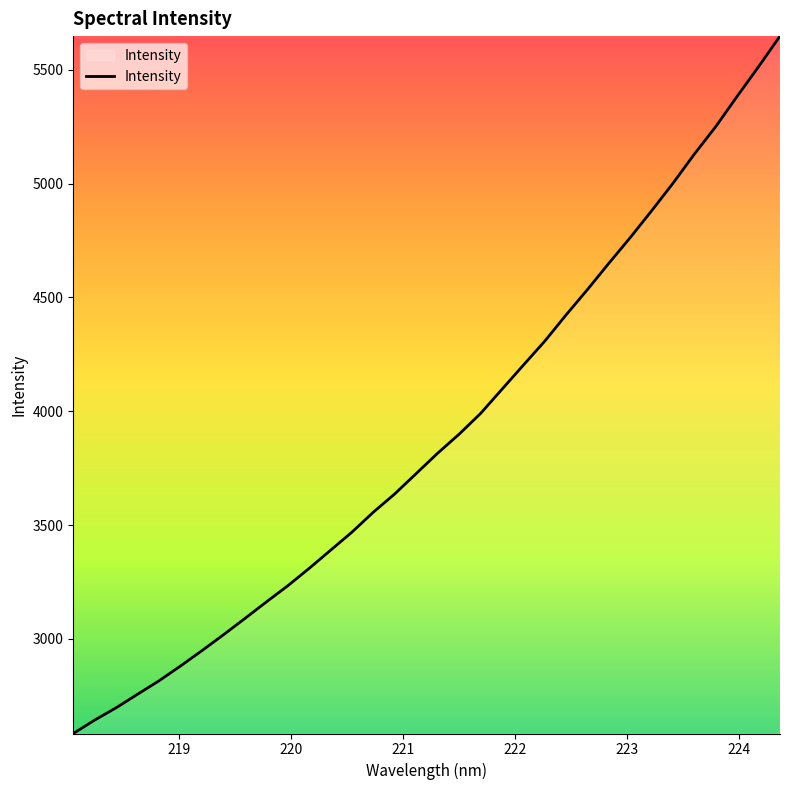

What is the maximum value shown in the chart?

5647.6